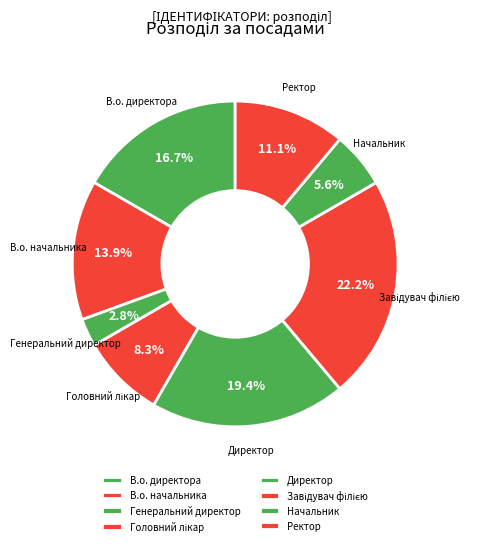

What is the ratio of the value at Ректор to the value at В.о. начальника?

0.8